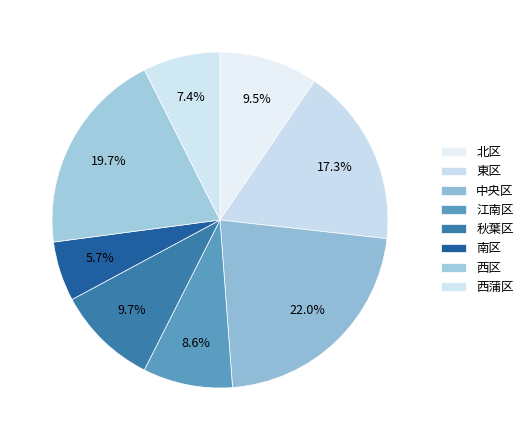

Is there a majority slice in this chart?

No